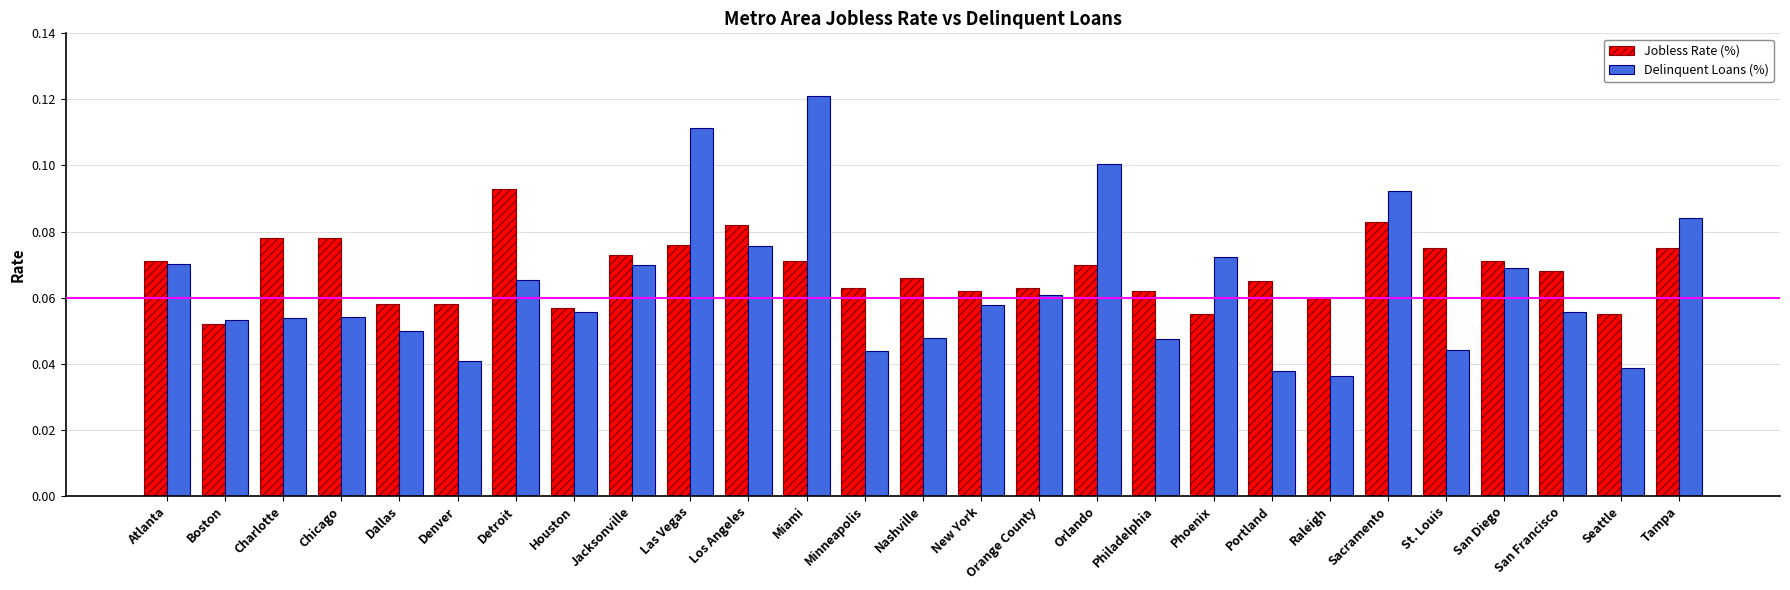

Count the Delinquent Loans (%) values in the range 0 to 1.

27